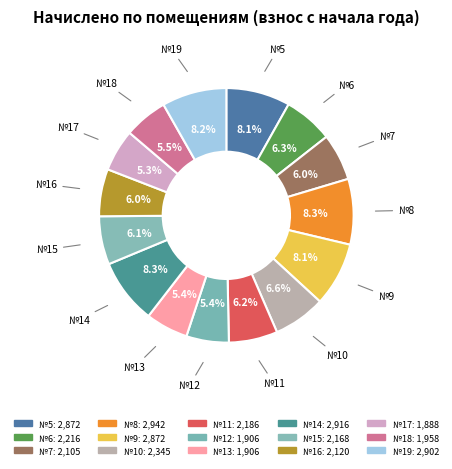

Which slice is the smallest?

17